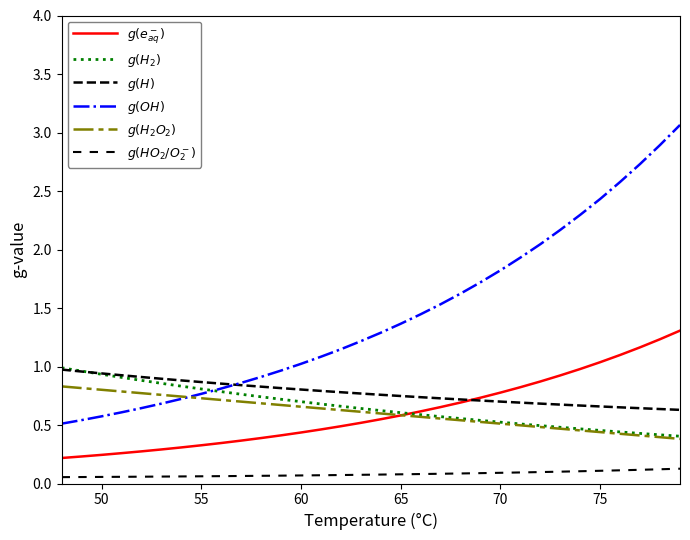

How many lines are shown in the chart?

6